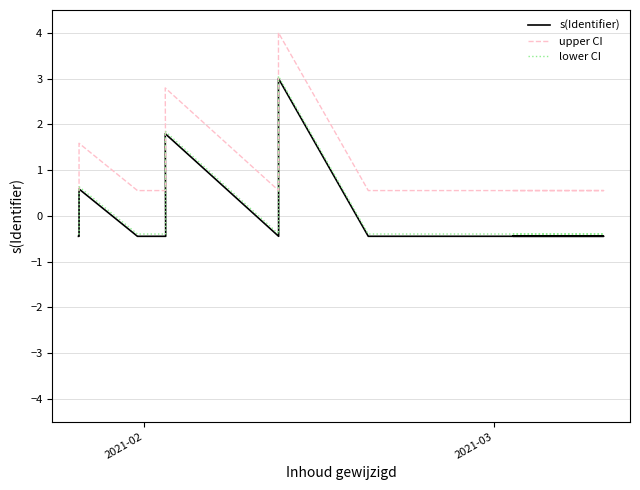

Does the chart display data point markers on the line(s)?

No